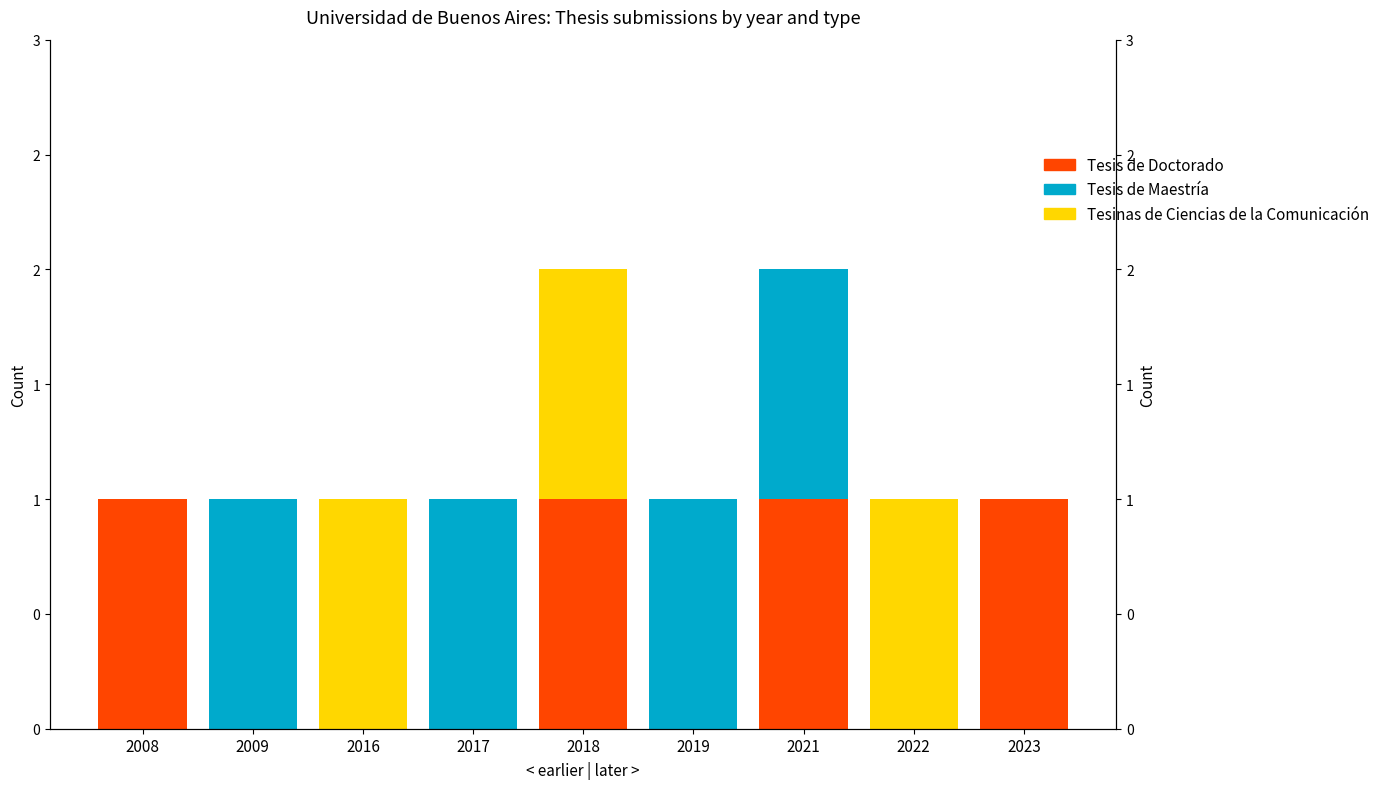

Is the value of Tesis de Maestría at 2016 greater than the value of Tesis de Doctorado at 2009?

No